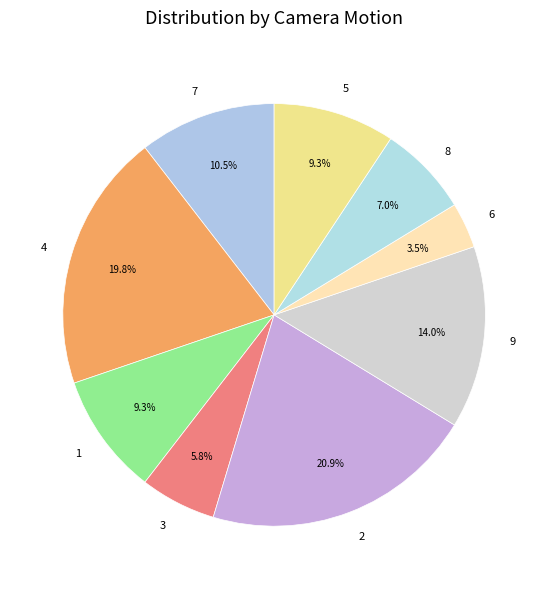

Which category has the biggest portion of the pie?

2